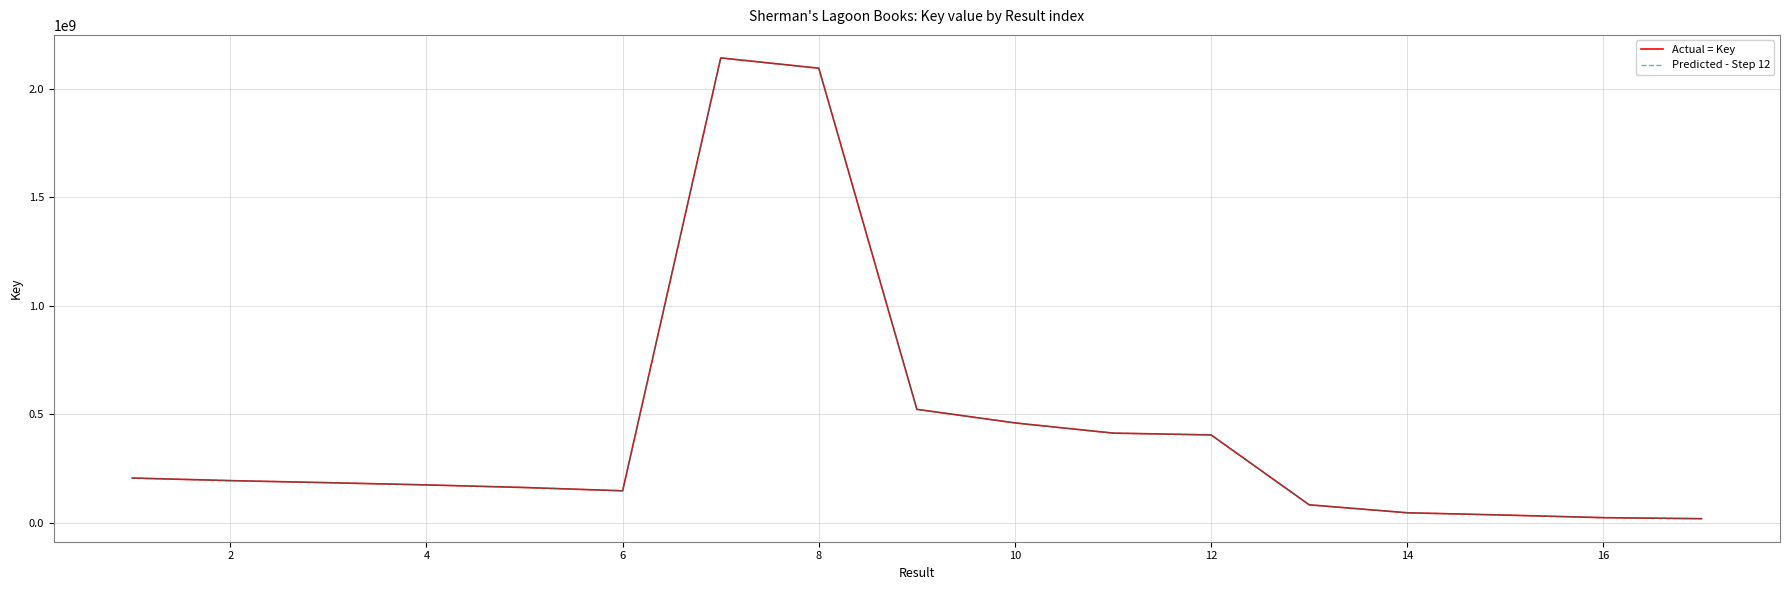

Is this an area chart (filled region under the line)?

No